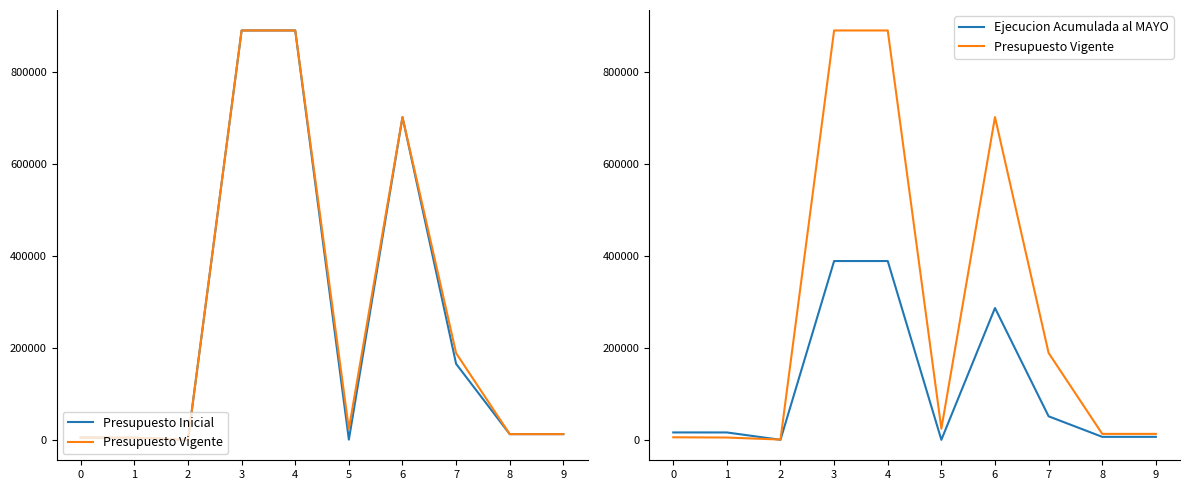

Where is Presupuesto Vigente nearest to the value 444878?

6